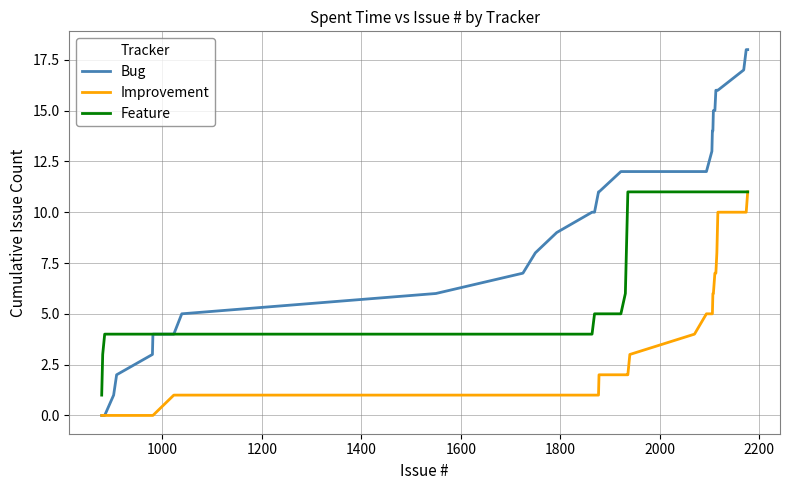

Rank the series by their average value, from highest to lowest.

Bug, Feature, Improvement